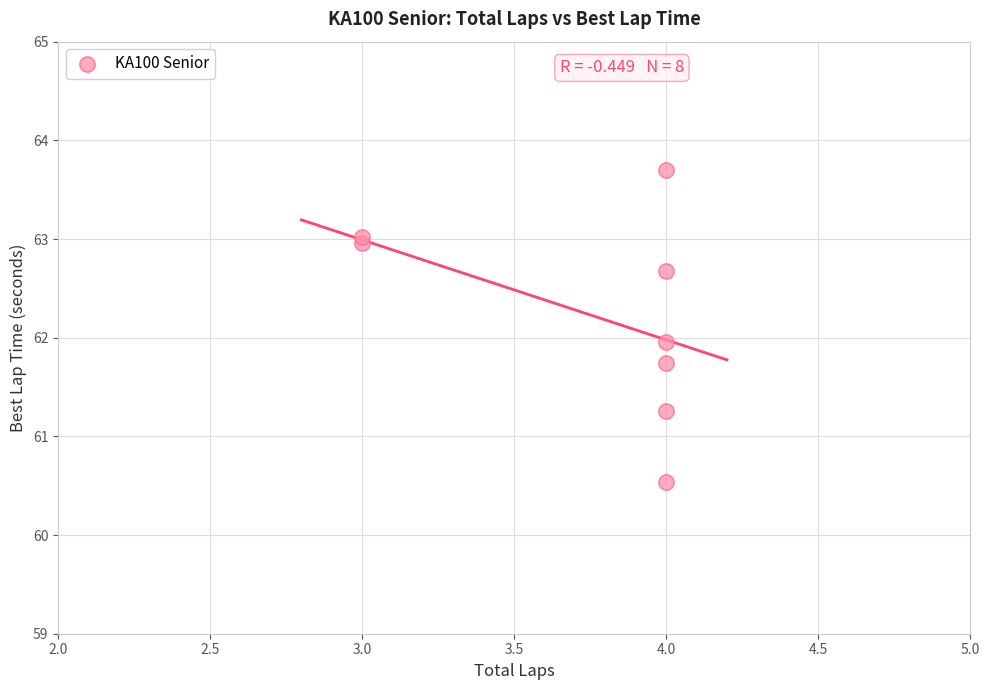

What is the range of X values (max minus min)?

1.0